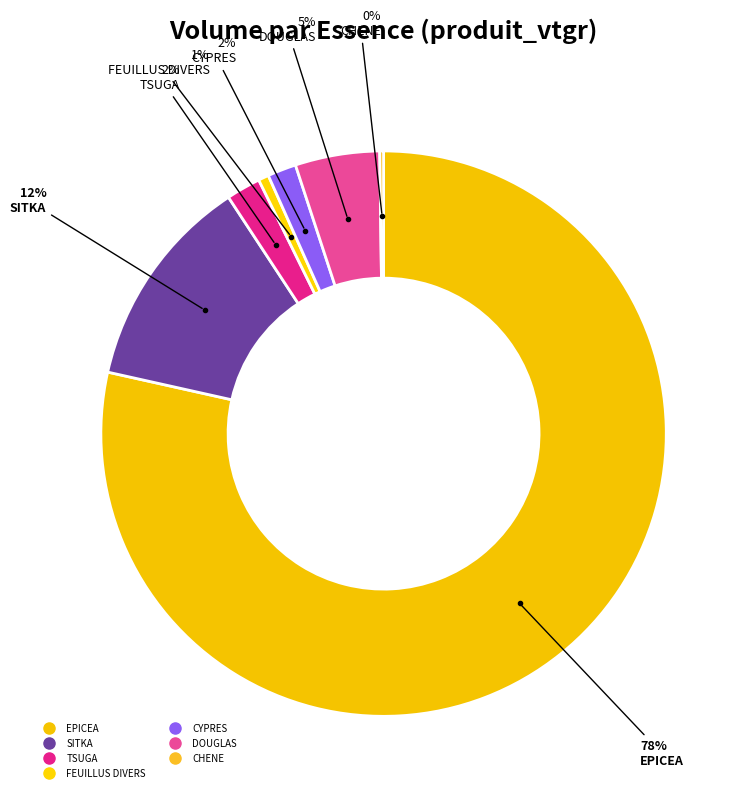

Count the number of slices in the pie.

7